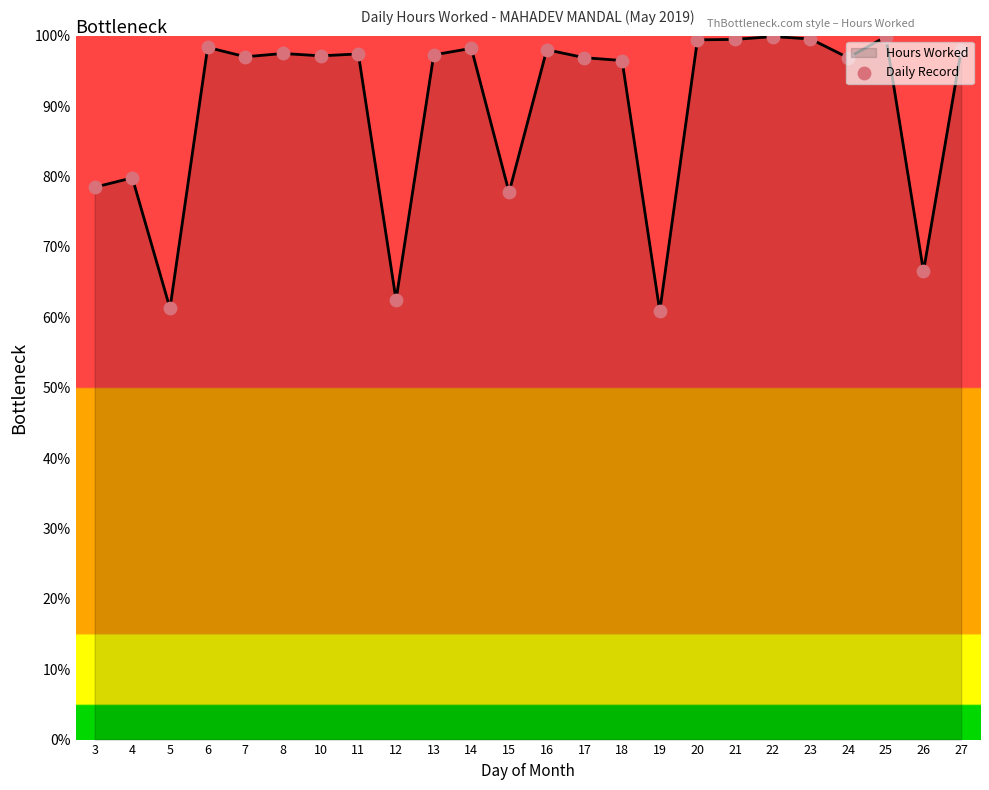

What is the ratio of the value at 6 to the value at 23?

1.0